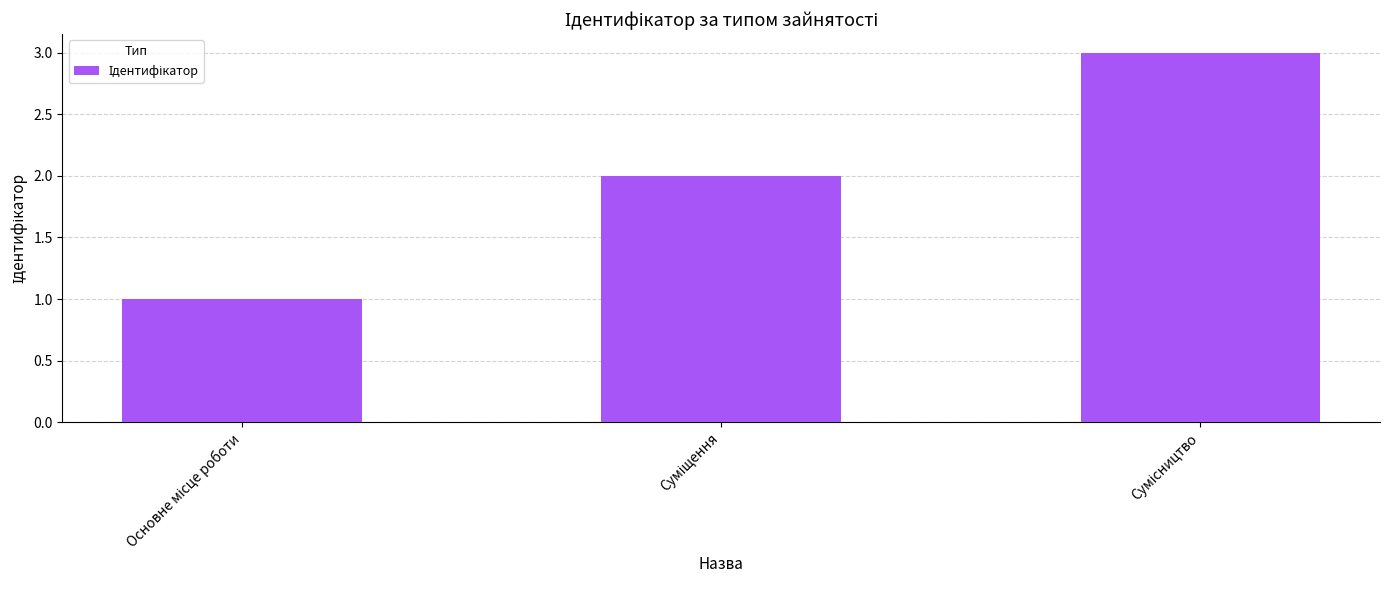

What is the value of the 1st bar from the left?

1